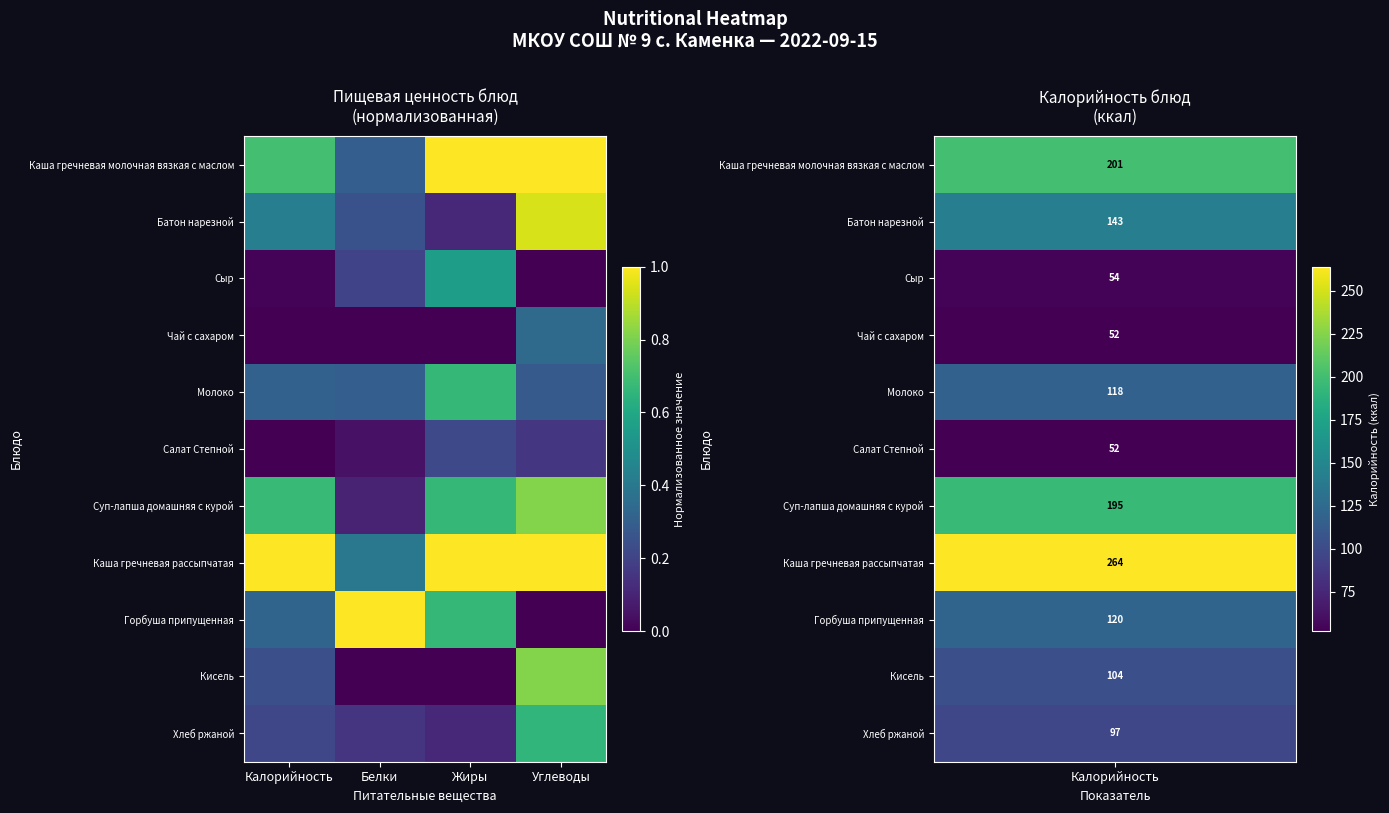

At Белки, list the series in order from largest to smallest.

Горбуша припущенная, Каша гречневая рассыпчатая, Каша гречневая молочная вязкая с маслом, Молоко, Батон нарезной, Сыр, Хлеб ржаной, Суп-лапша домашняя с курой, Салат Степной, Чай с сахаром, Кисель